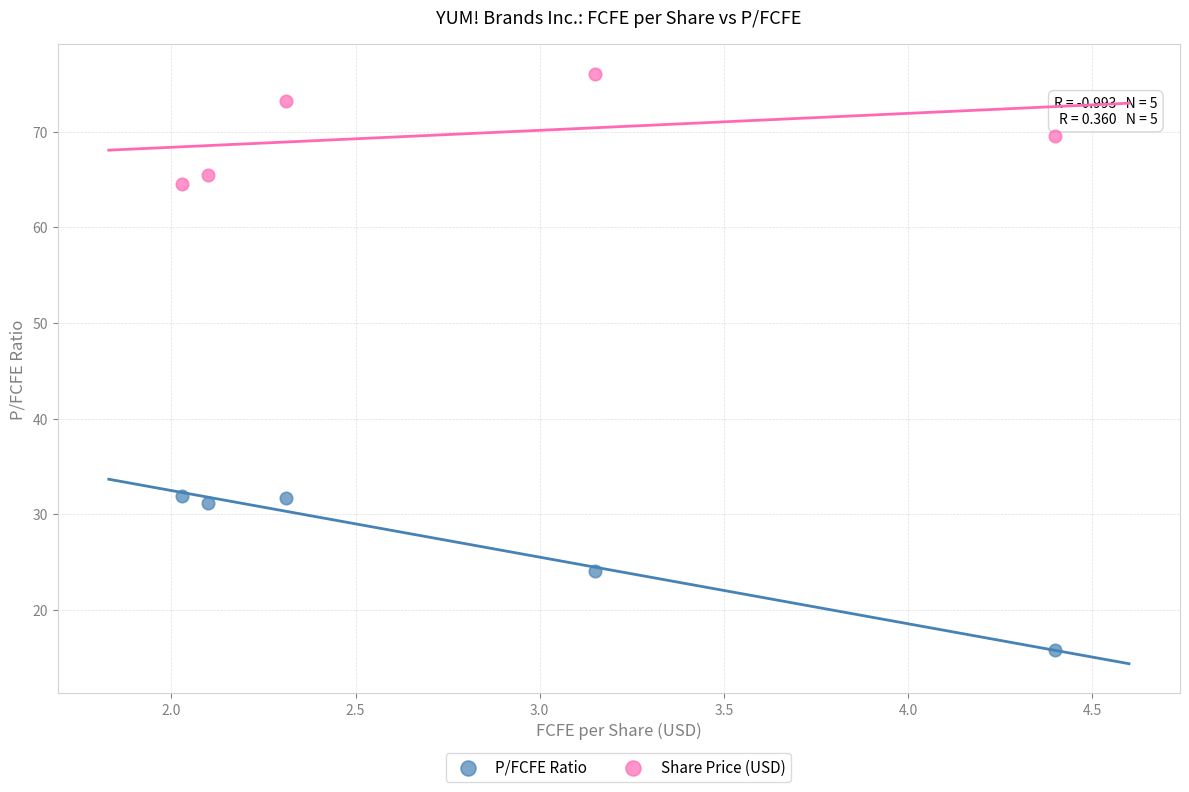

What are all the series names shown in the legend?

P/FCFE Ratio, Share Price (USD)